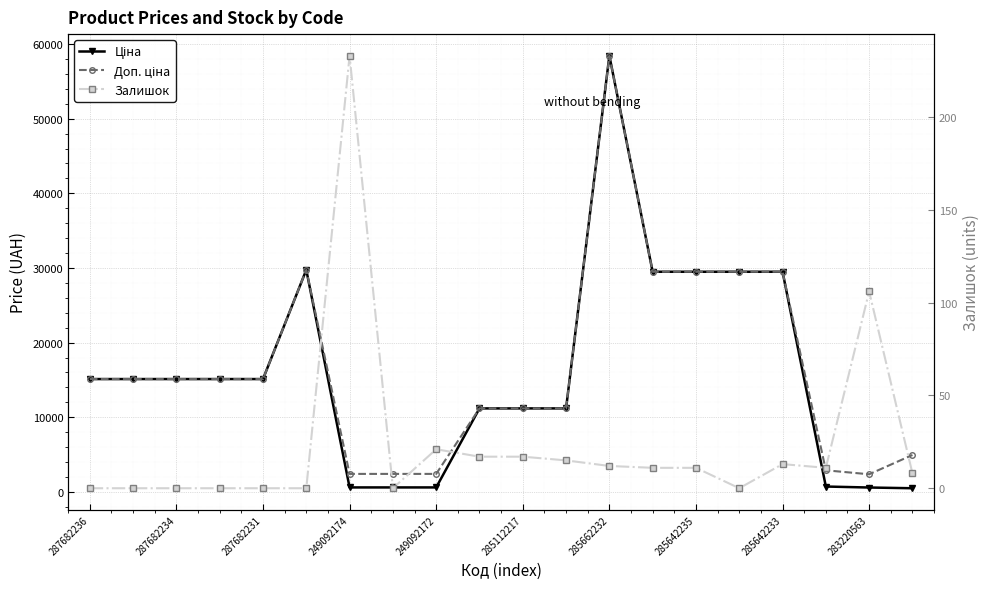

How many categories are shown in the chart?

20